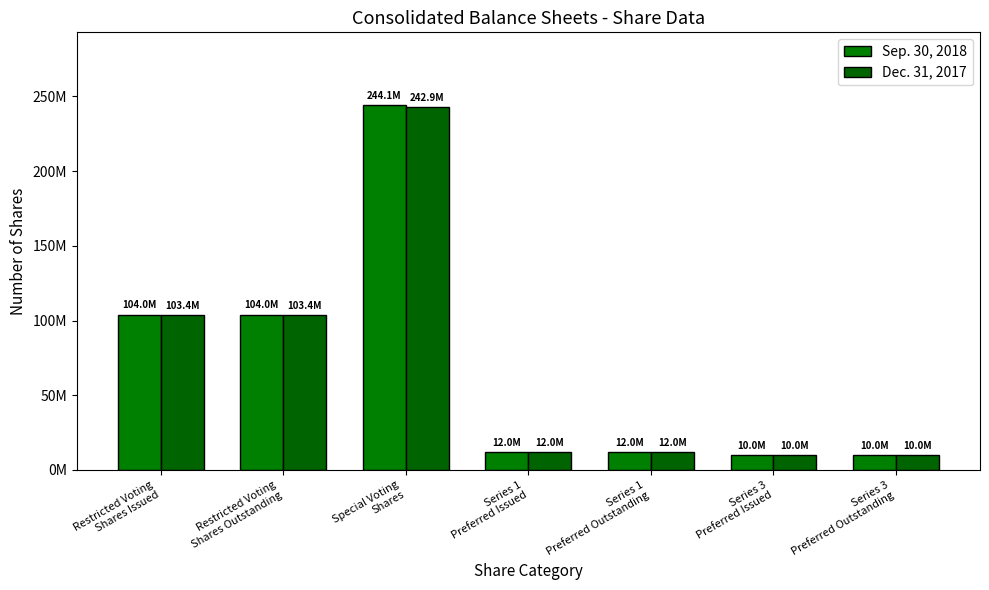

Are the bars horizontal?

No